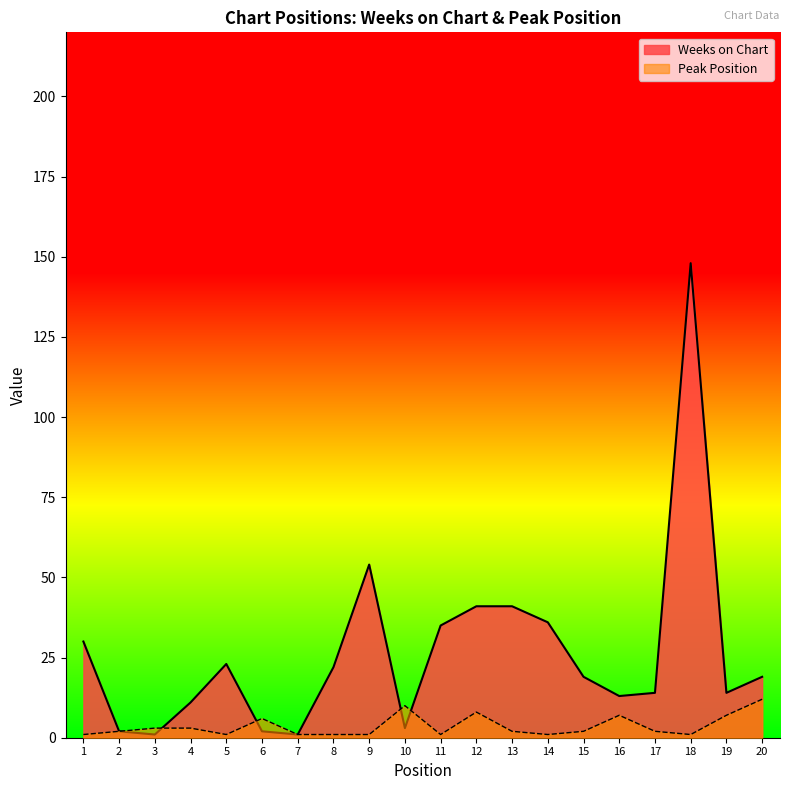

Reading right to left, what are all the values shown in this chart?

Weeks on Chart: 19	14	148	14	13	19	36	41	41	35	3	54	22	1	2	23	11	1	2	30
Peak Position: 12	7	1	2	7	2	1	2	8	1	10	1	1	1	6	1	3	3	2	1